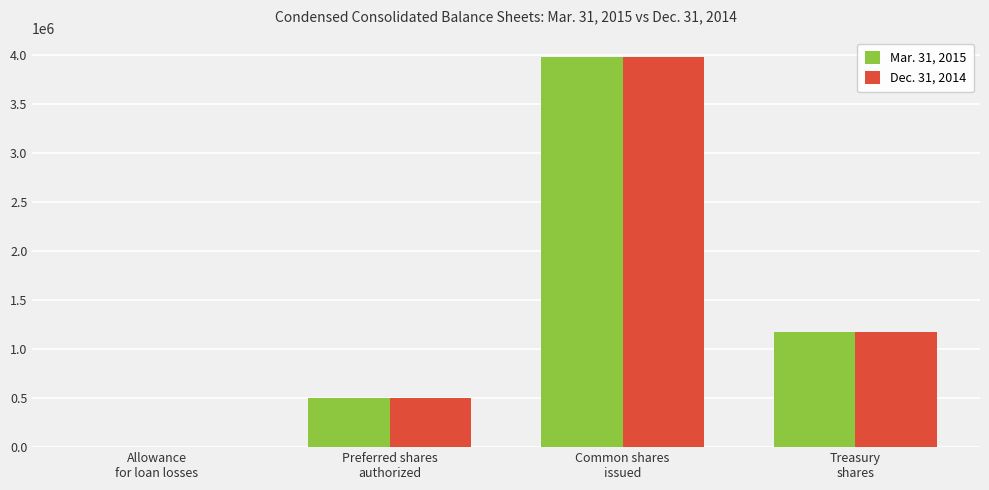

What is the maximum value shown in the chart?

3978731